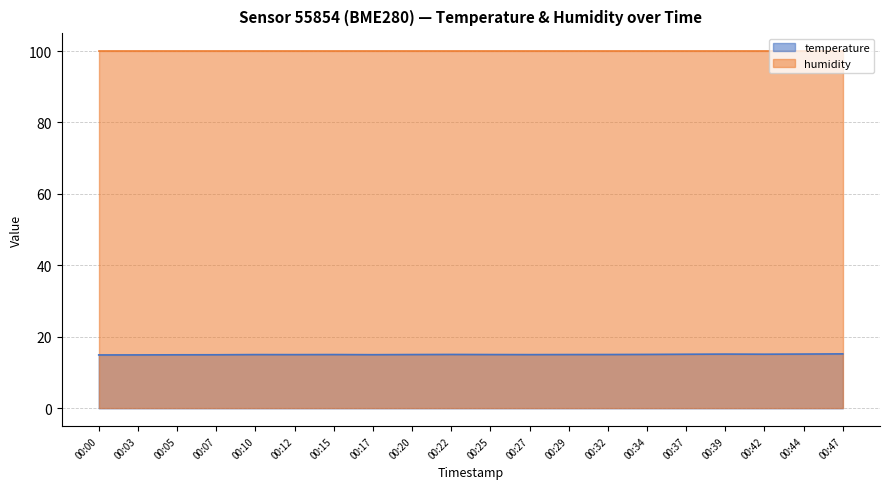

What is the difference between the maximum and minimum values?

0.3